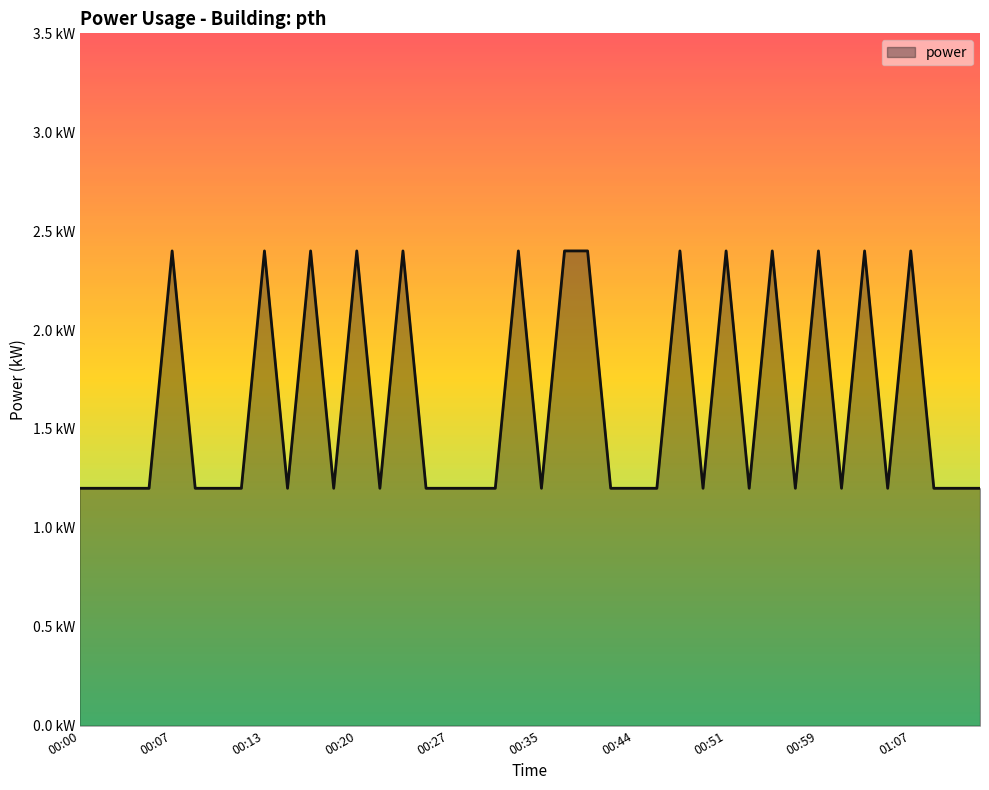

What is the label of the 31st point from the left?

00:55